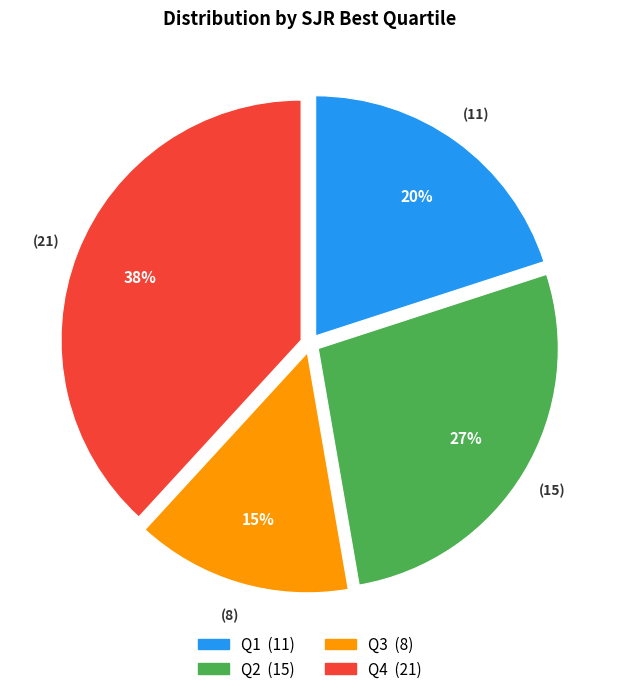

The Q4 slice represents 31% of the pie. True or false?

False